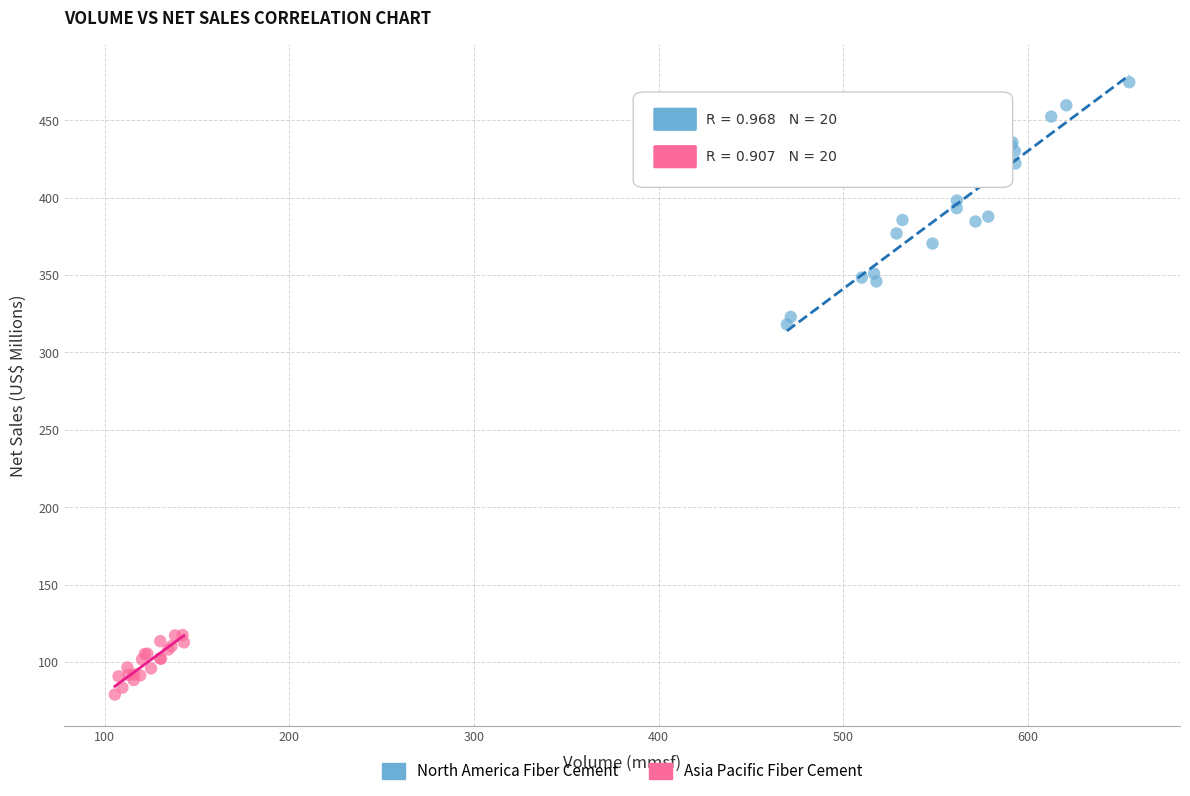

Which series reaches the maximum Y coordinate?

North America Fiber Cement